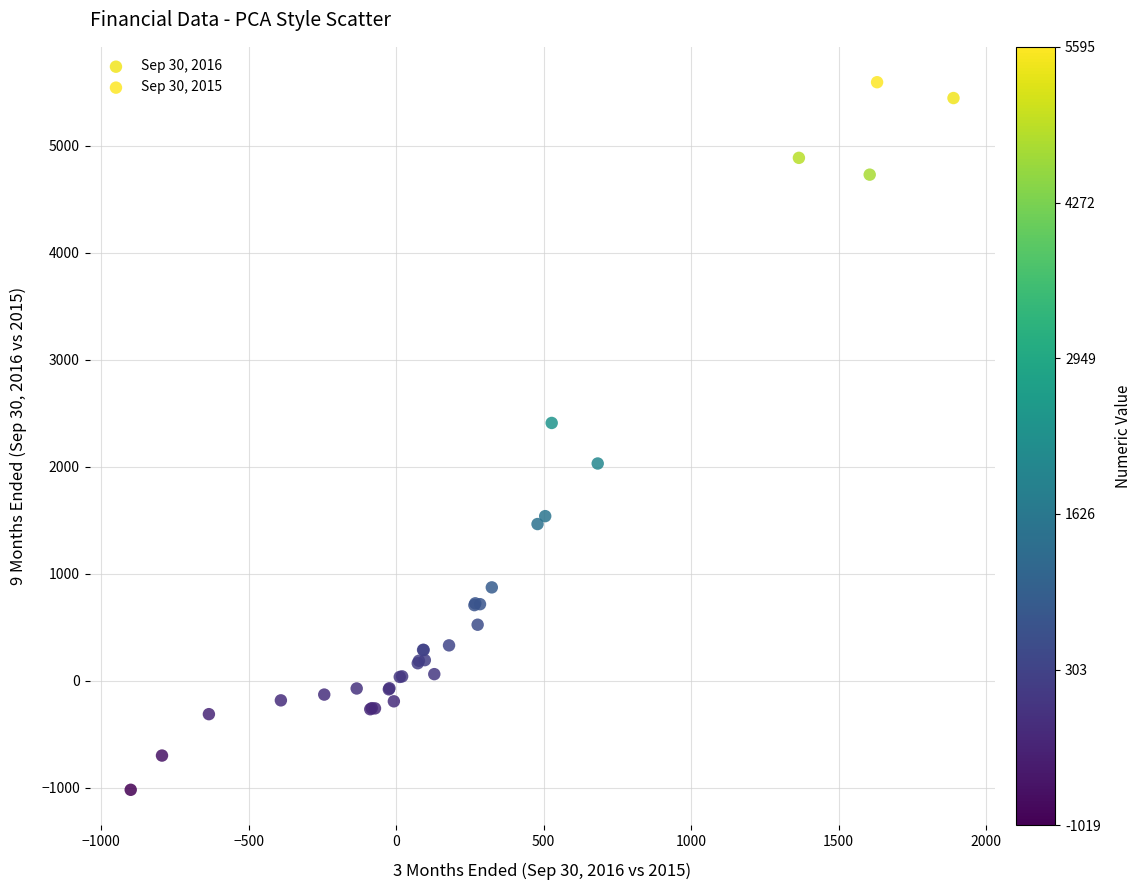

Which series reaches the minimum Y coordinate?

Sep 30, 2015